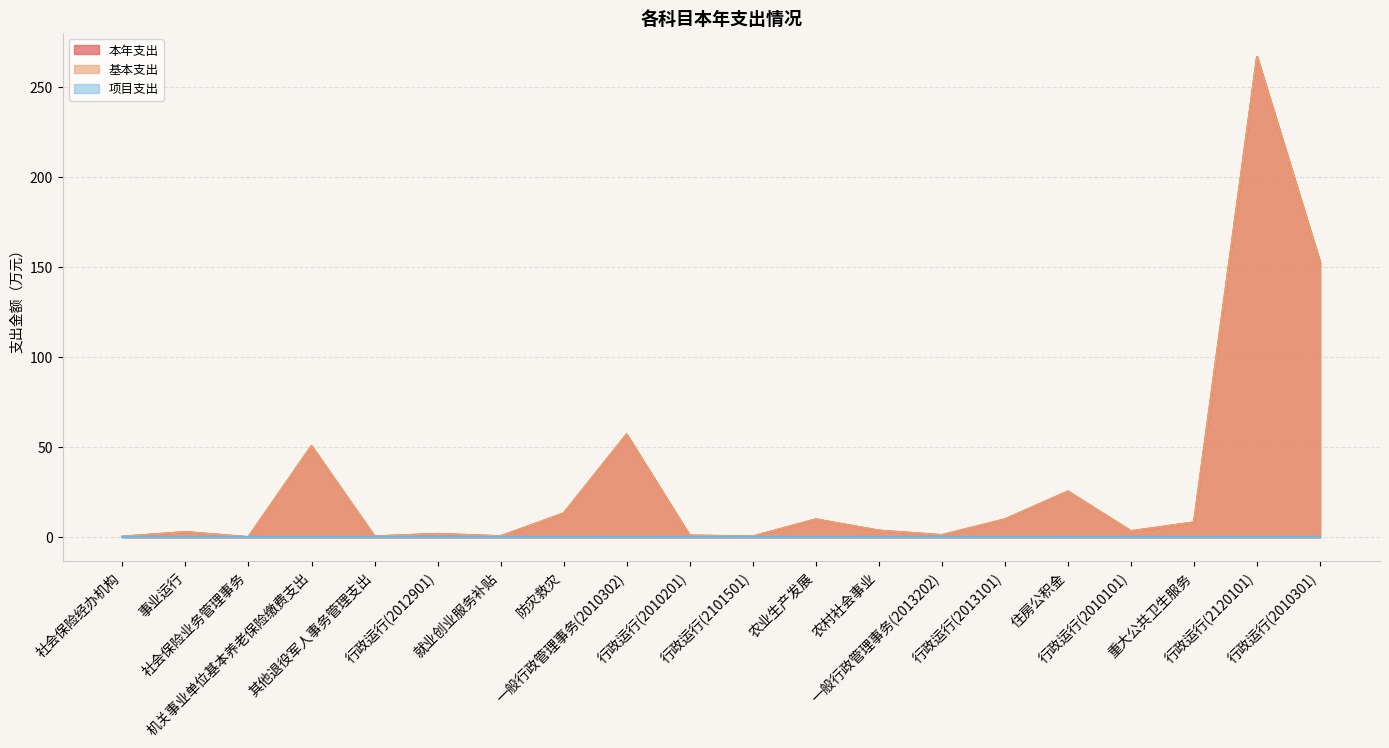

Does the chart have visible grid lines?

Yes